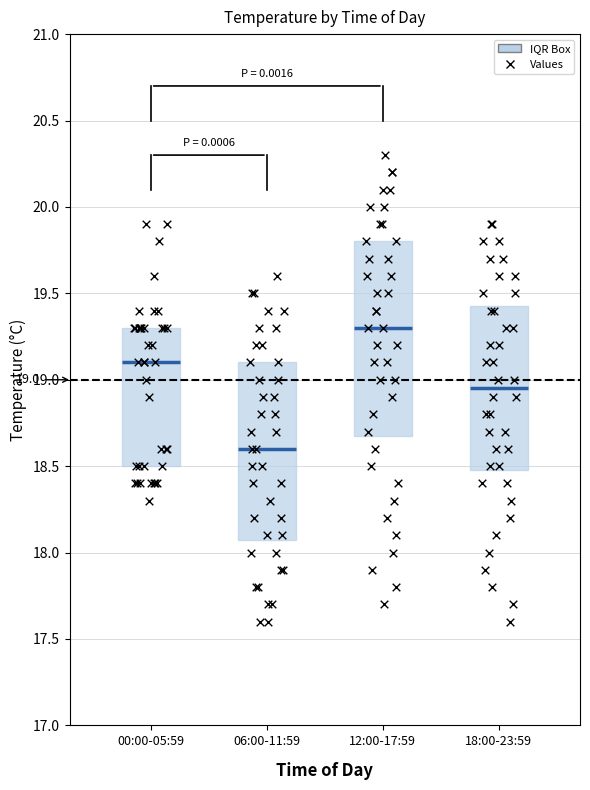

Which box's median line is the lowest?

06:00-11:59